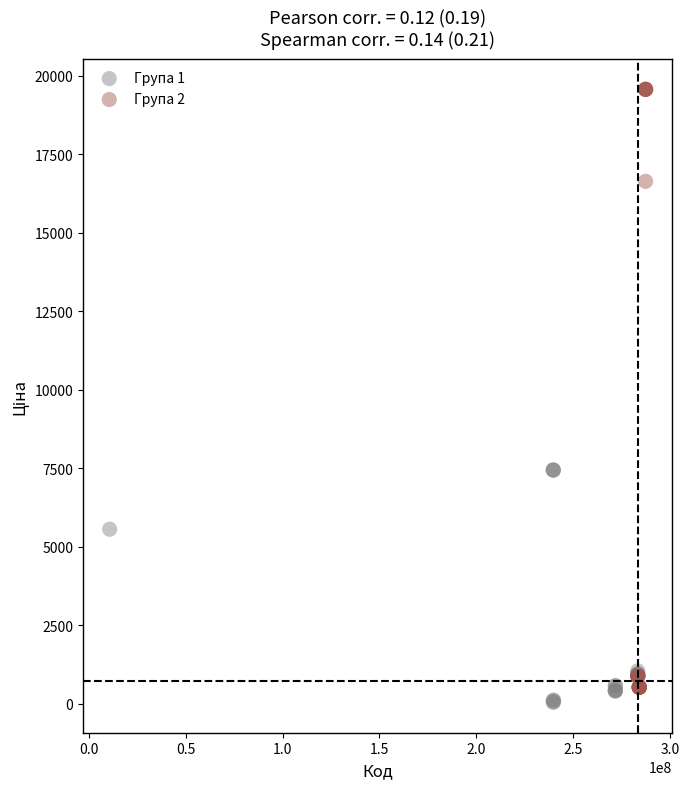

Which series contains the highest Y value?

Група 2